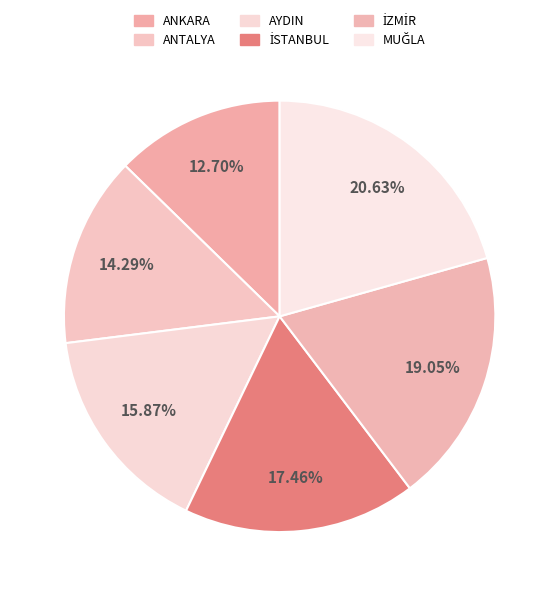

Which slice is the smallest?

ANKARA